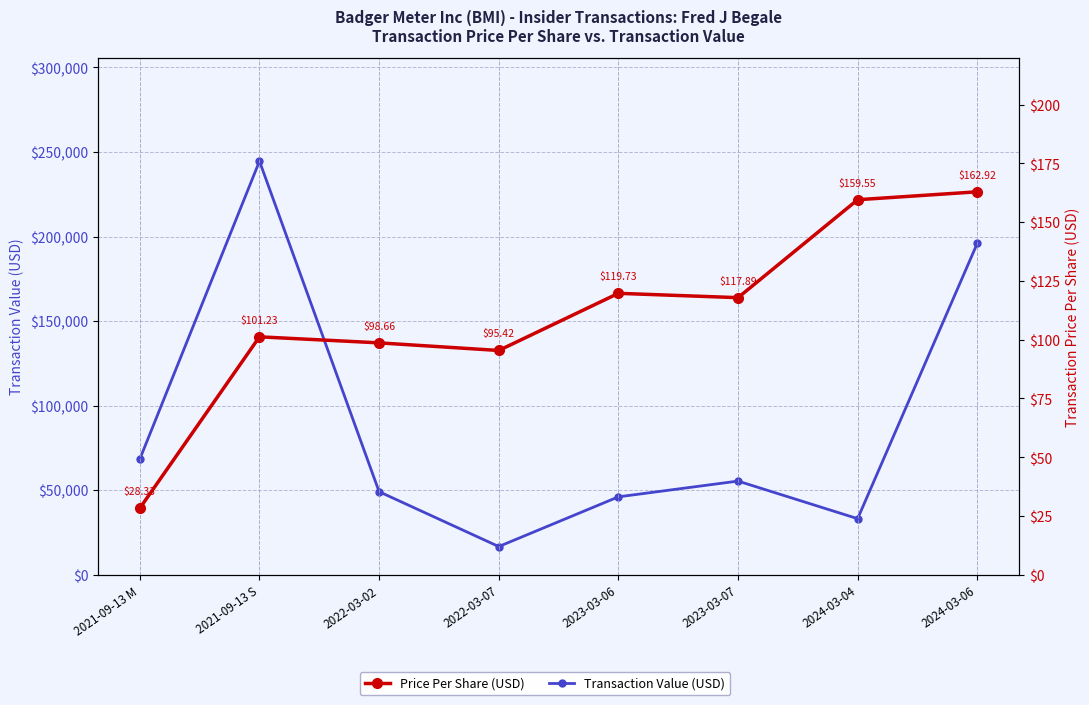

Which has a higher value, 2022-03-07 or 2022-03-02?

2022-03-02